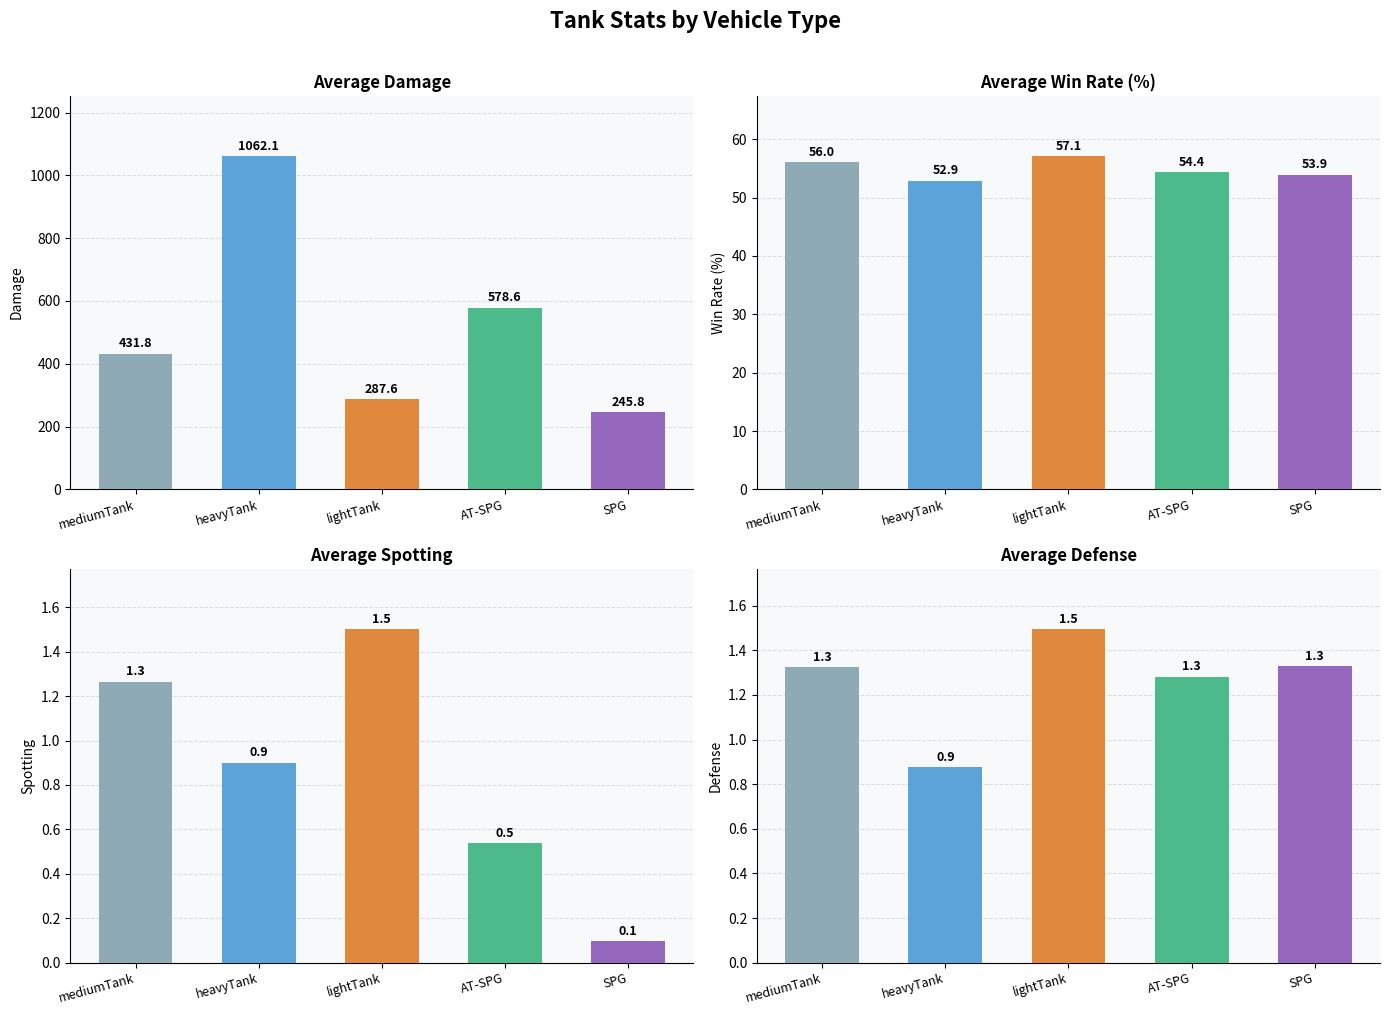

What is the difference between the second highest and second lowest values in the avg_dmg series?

291.1